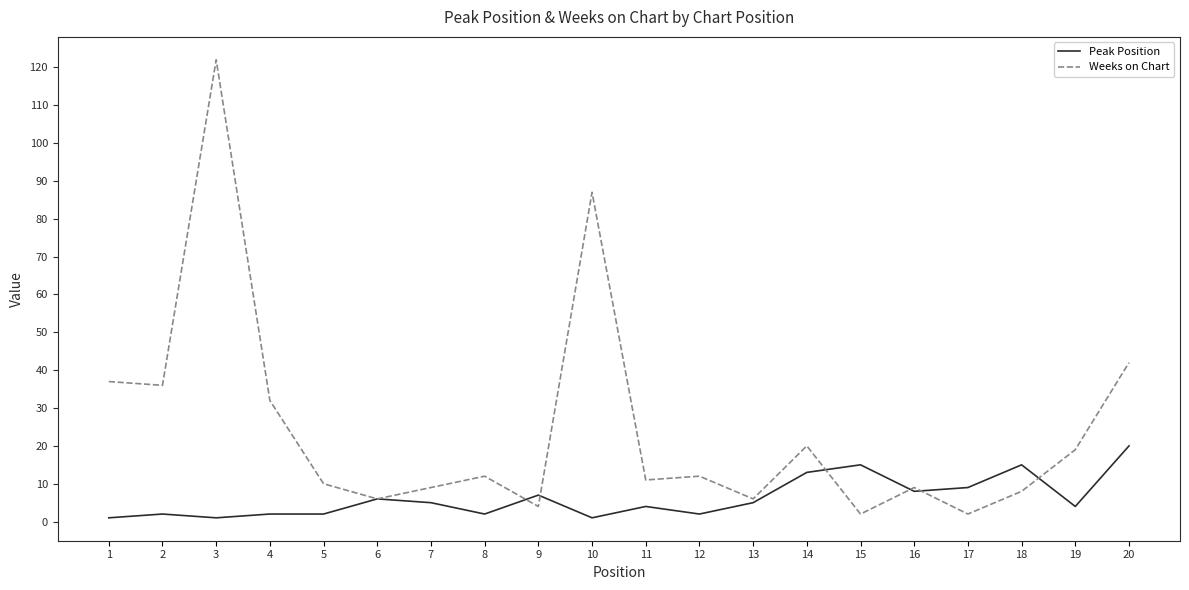

Which series has the largest range (max minus min)?

Weeks on Chart